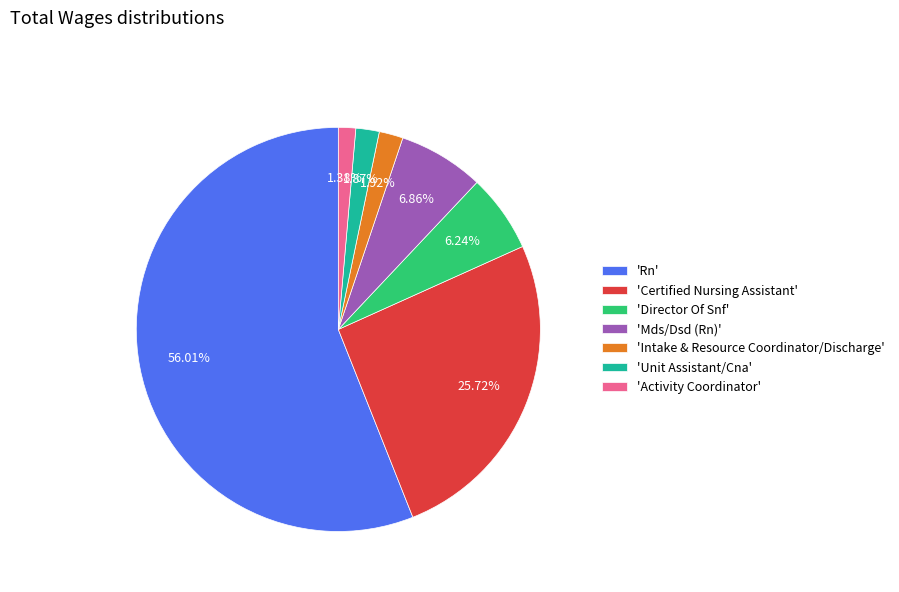

How many slices are in this pie chart?

7